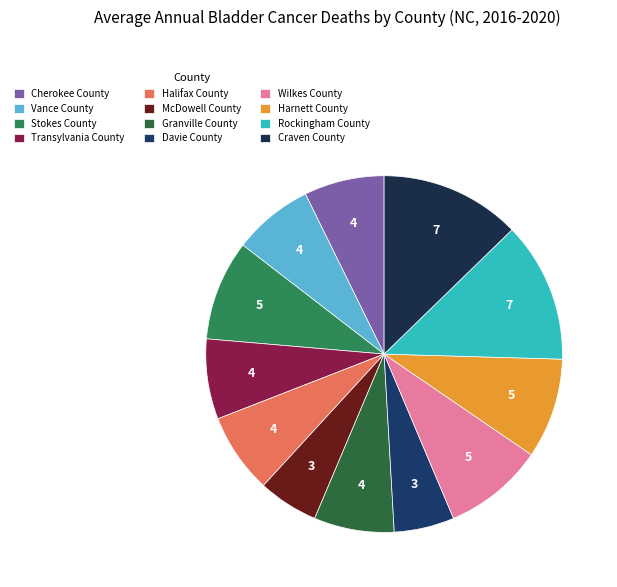

How many slices are in this pie chart?

12